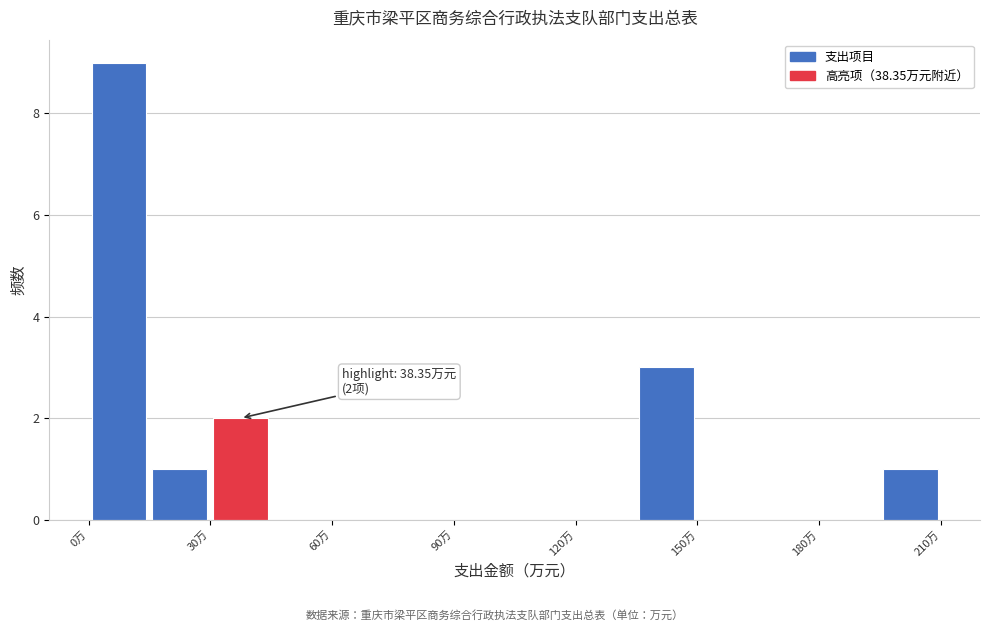

Around what value on the x-axis is the tallest bar? Give the approximate position of its centre, as read against the axis.

10